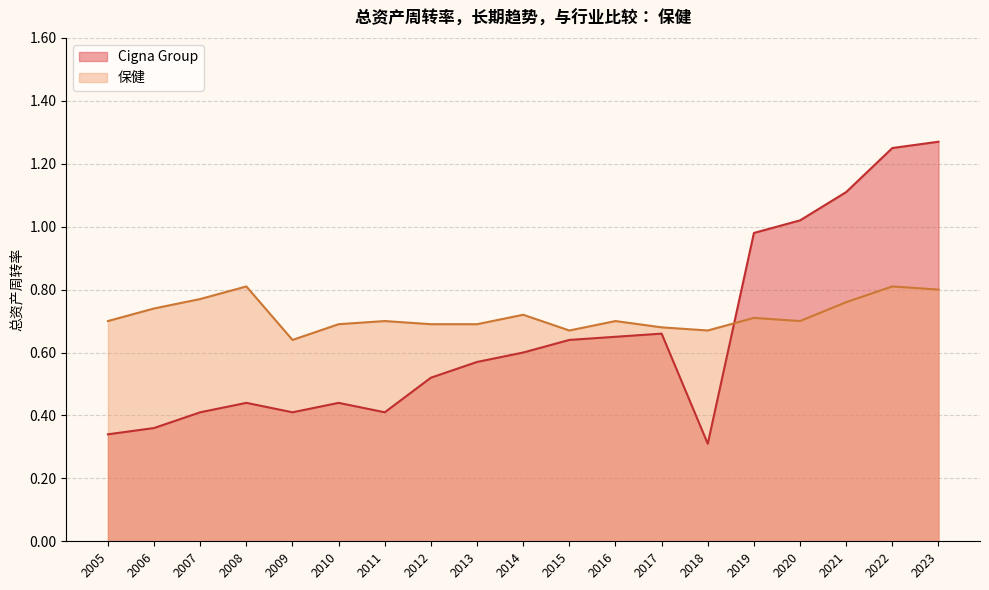

Which series has the widest spread of values?

Cigna Group